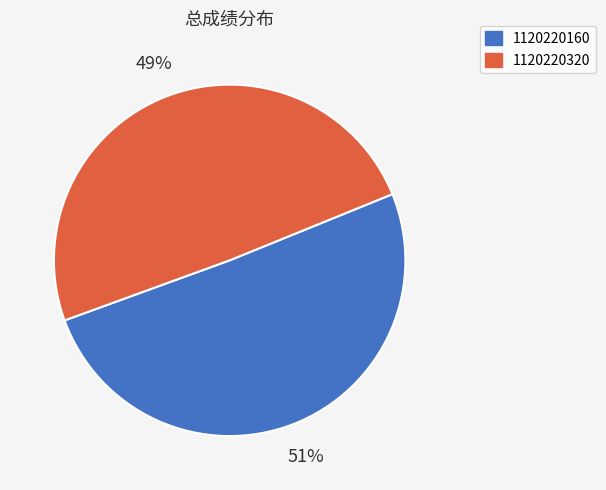

Which category accounts for the majority?

1120220160